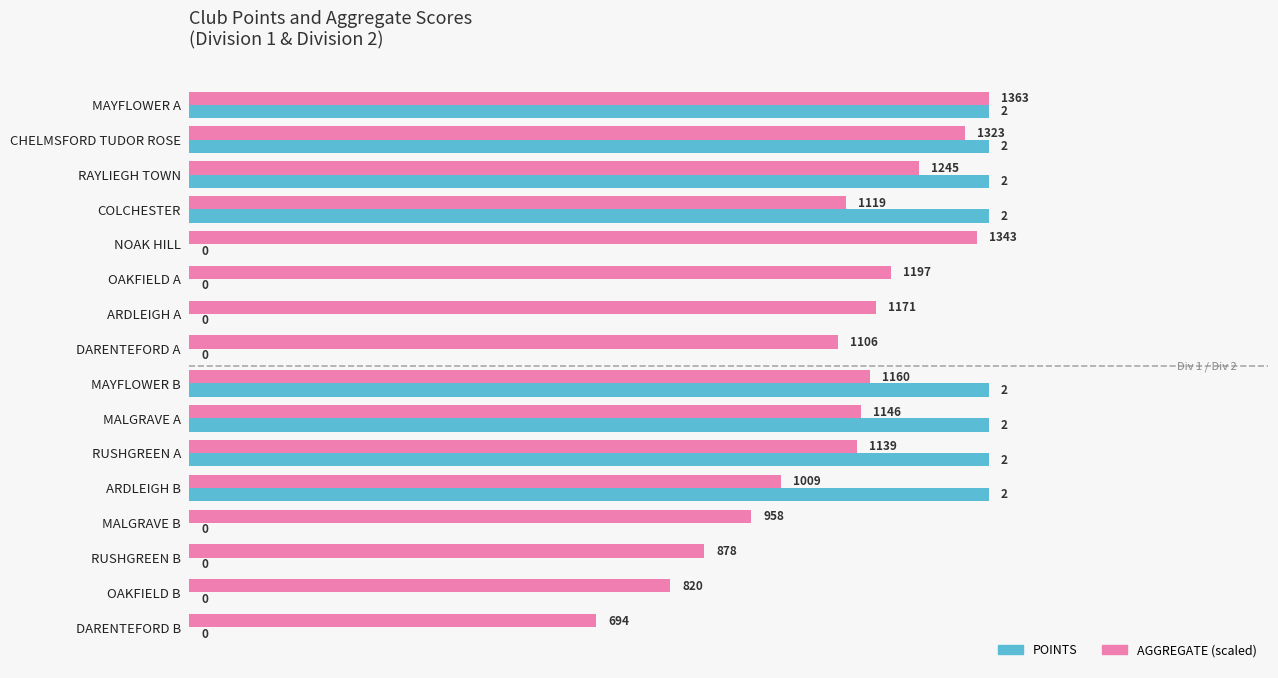

Which series changed the most between ARDLEIGH A and MALGRAVE A?

POINTS